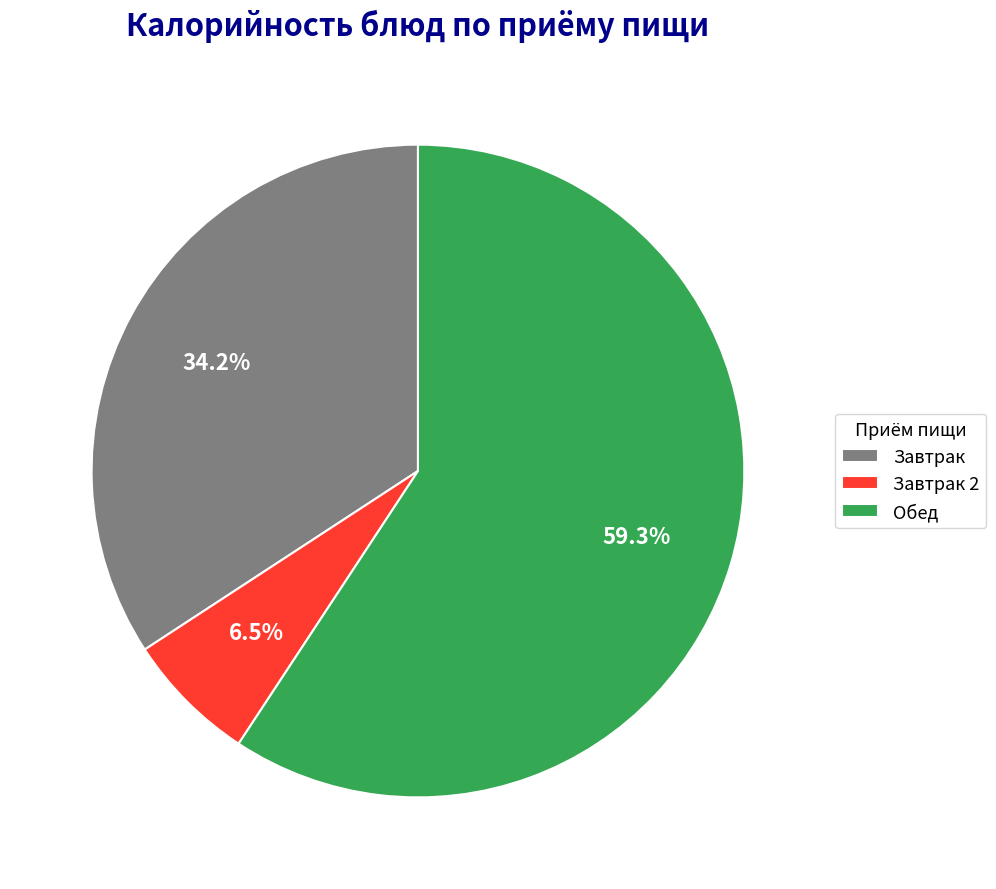

What is the total percentage of Обед and Завтрак?

93.5%